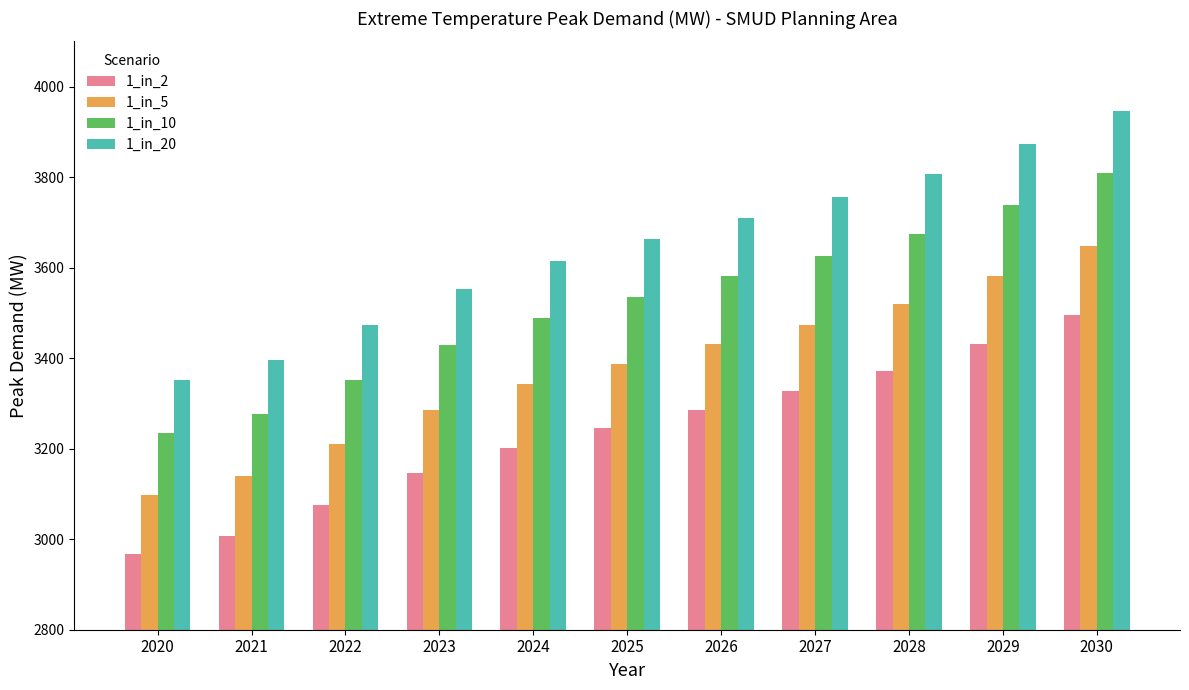

Reading right to left, transcribe all the data shown in this chart.

1_in_2: 3495.2	3430.6	3372.3	3326.8	3286.0	3244.8	3201.2	3147.1	3075.8	3006.5	2968.1
1_in_5: 3648.9	3581.5	3520.6	3473.1	3430.6	3387.6	3341.9	3285.5	3211.1	3138.8	3098.6
1_in_10: 3808.8	3738.4	3674.8	3625.3	3580.9	3536.0	3488.4	3429.4	3351.8	3276.3	3234.4
1_in_20: 3946.8	3873.8	3808.0	3756.6	3710.6	3664.1	3614.8	3553.7	3473.2	3395.0	3351.6